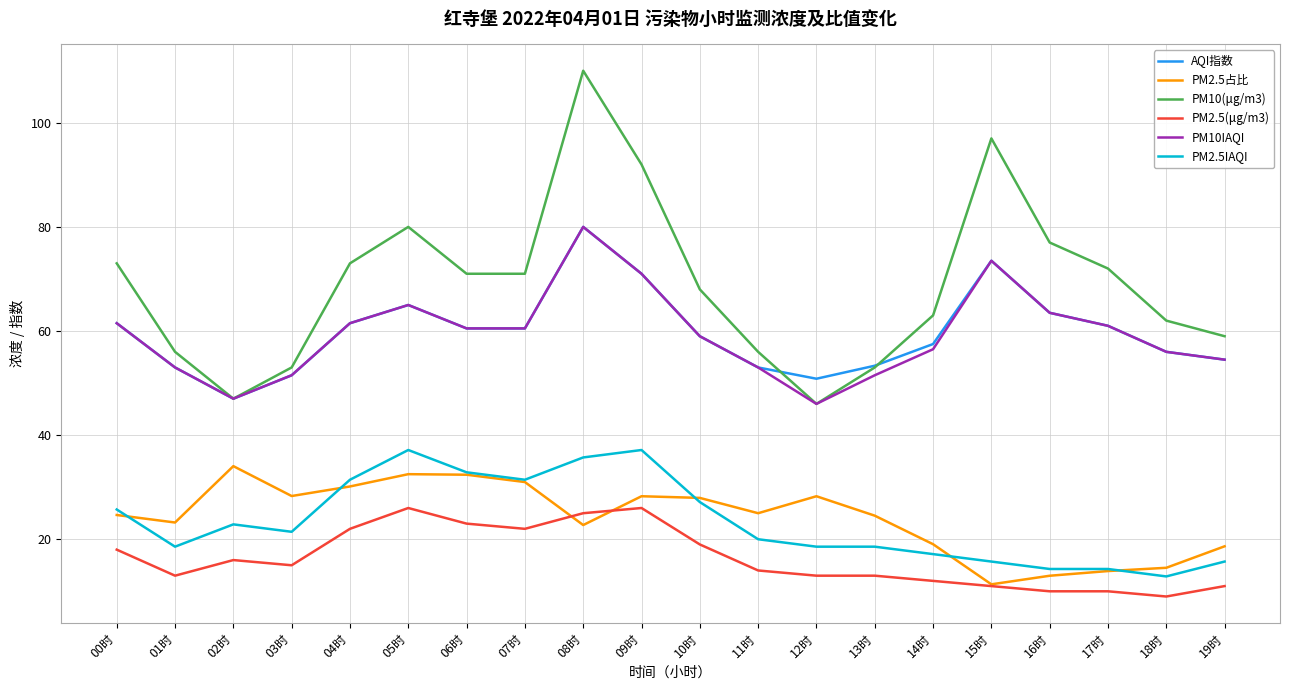

At how many categories does at least one series exceed 20?

20